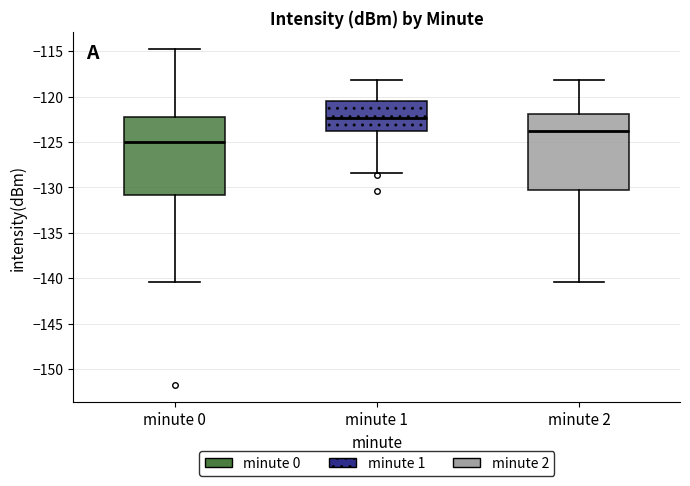

Which box has the lowest median line?

minute 0